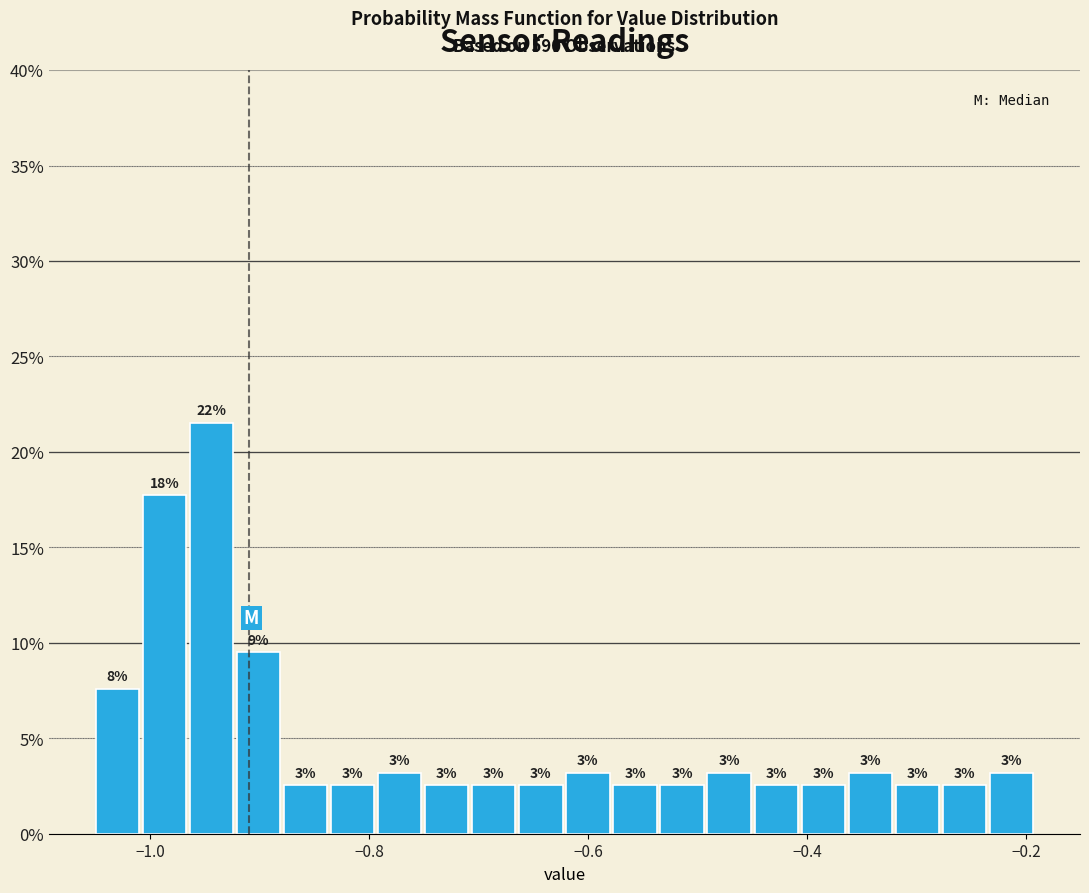

Read against the x-axis, roughly where is the centre of the tallest bar?

-0.94